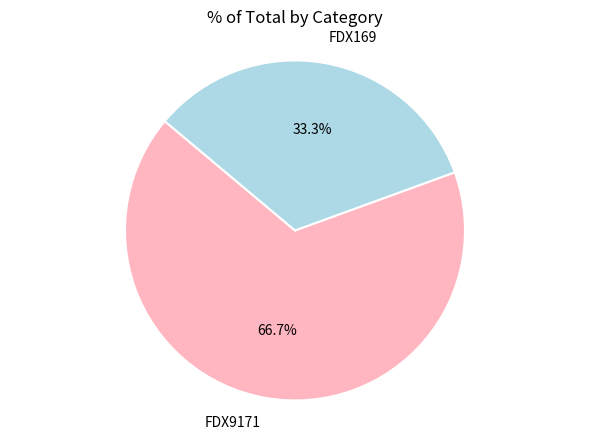

Which has a higher value, FDX9171 or FDX169?

FDX9171